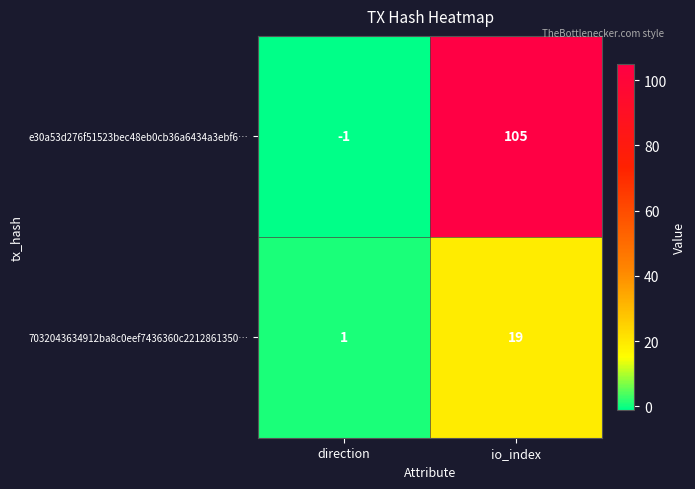

The value of e30a53d276f51523bec48eb0cb36a6434a3ebf6… at direction is -1. True or false?

True